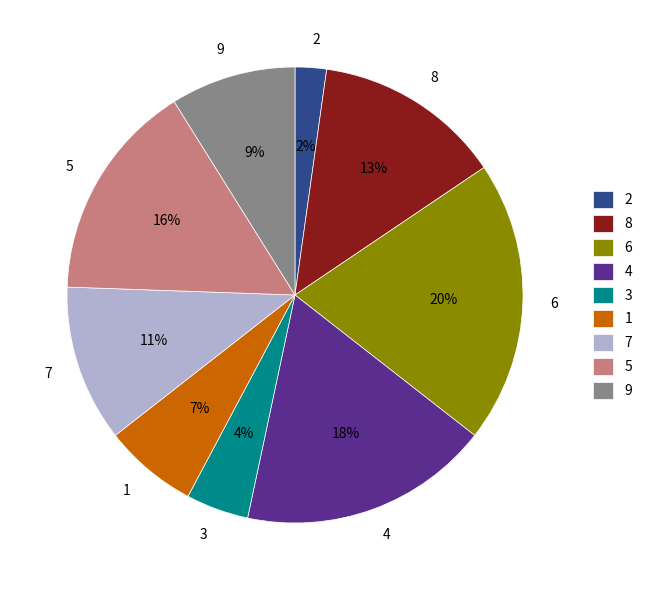

To the nearest percent, what is the difference between the largest and smallest slice percentages?

18%